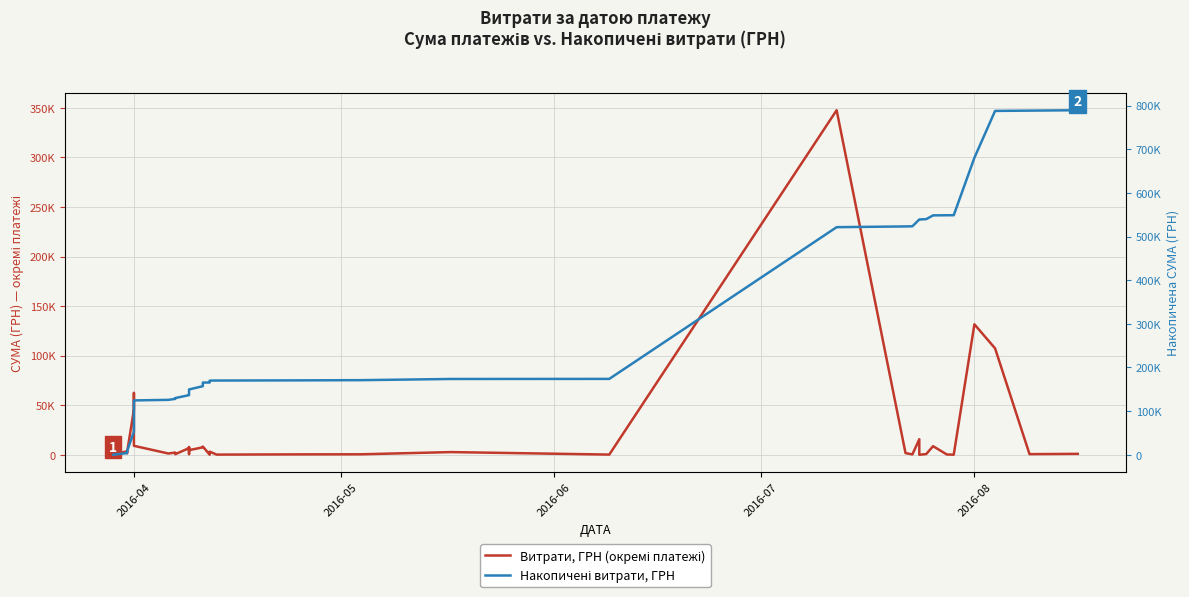

True or false: Накопичені витрати, ГРН has more than 2 interior local peaks.

False